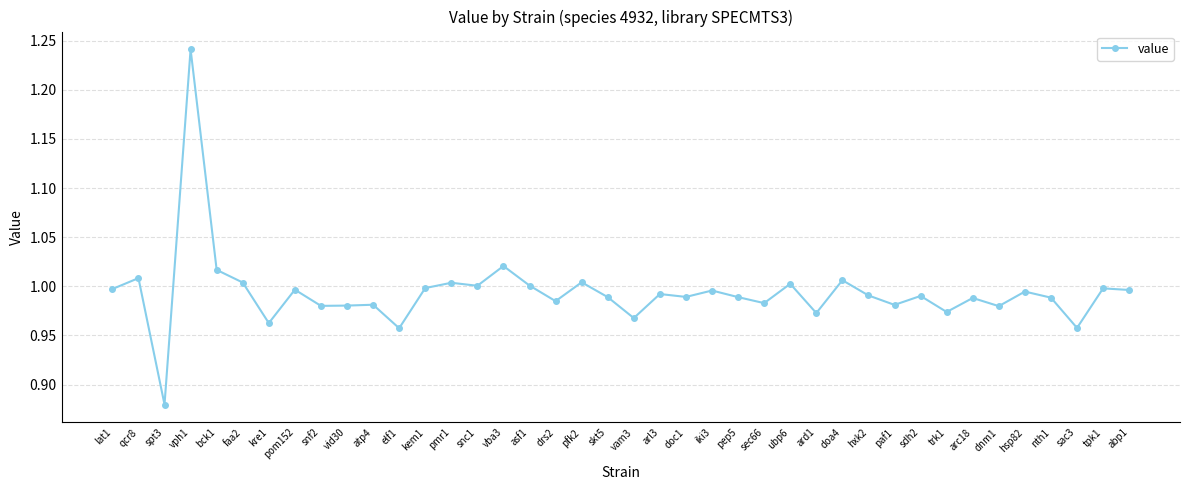

What is the label of the 8th point from the right?

trk1